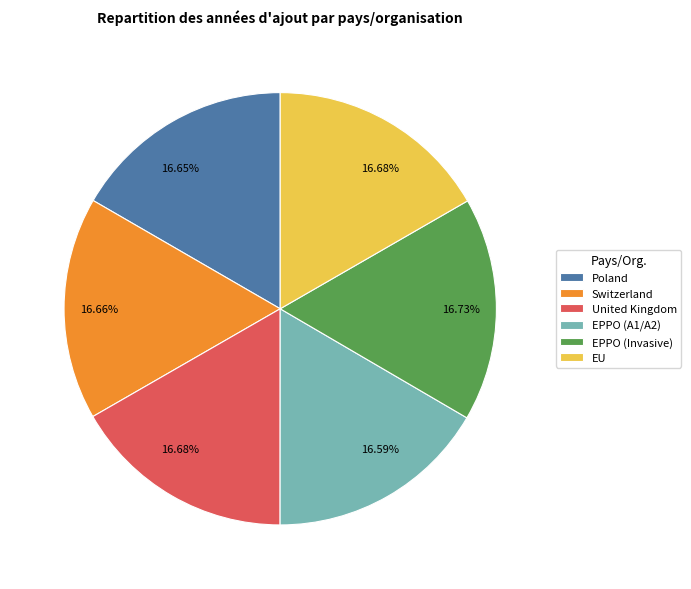

The EPPO (A1/A2) slice represents 4% of the pie. True or false?

False